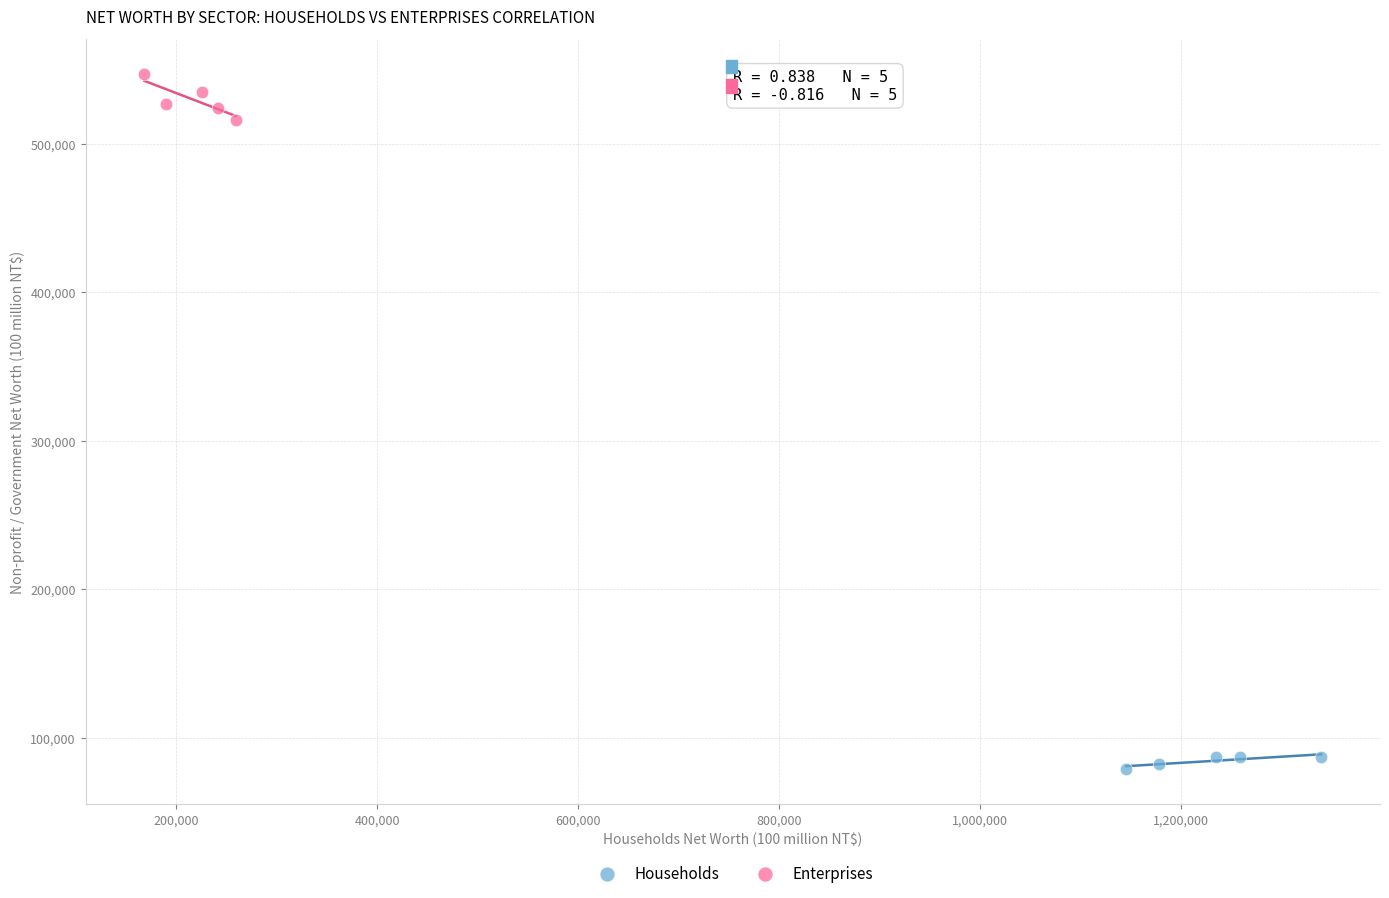

Which series contains the highest Y value?

Enterprises